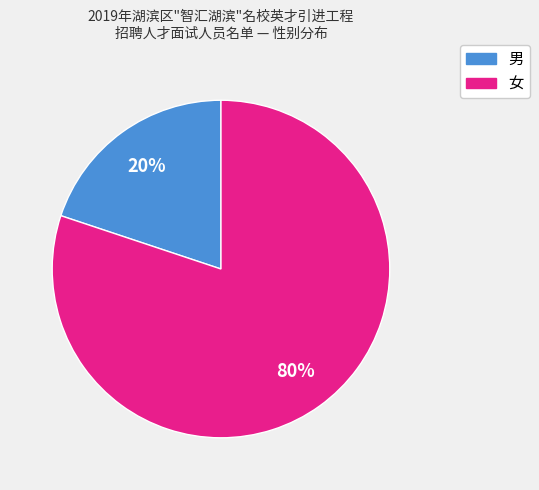

To the nearest percent, what percentage of the pie is 男?

20%